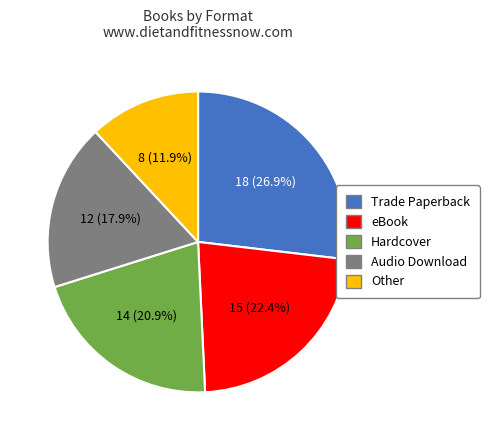

What is the ratio of the value at Other to the value at Hardcover?

0.6